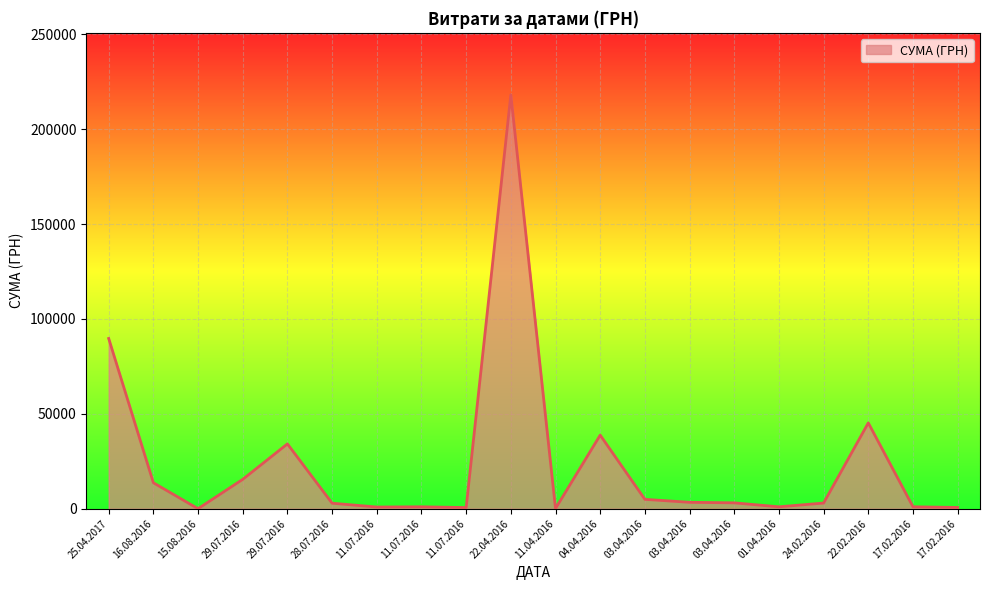

Does the chart display data point markers on the line(s)?

No